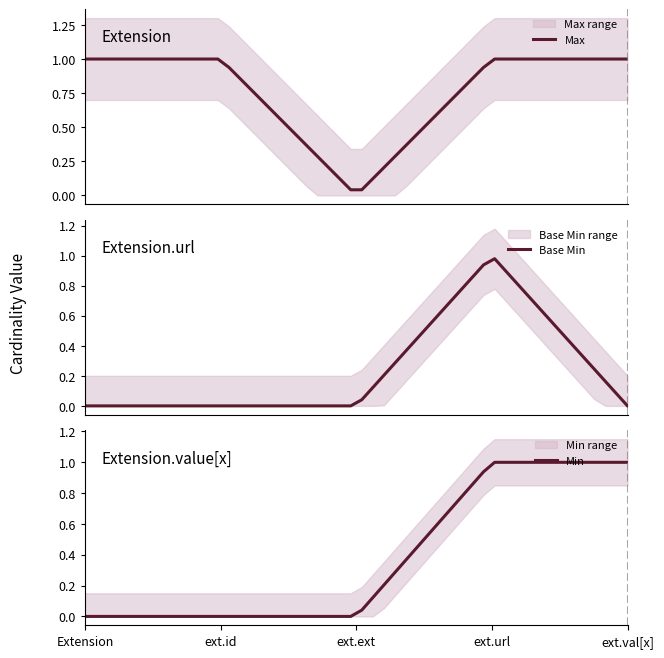

What is the sum of all Base Min values?

1